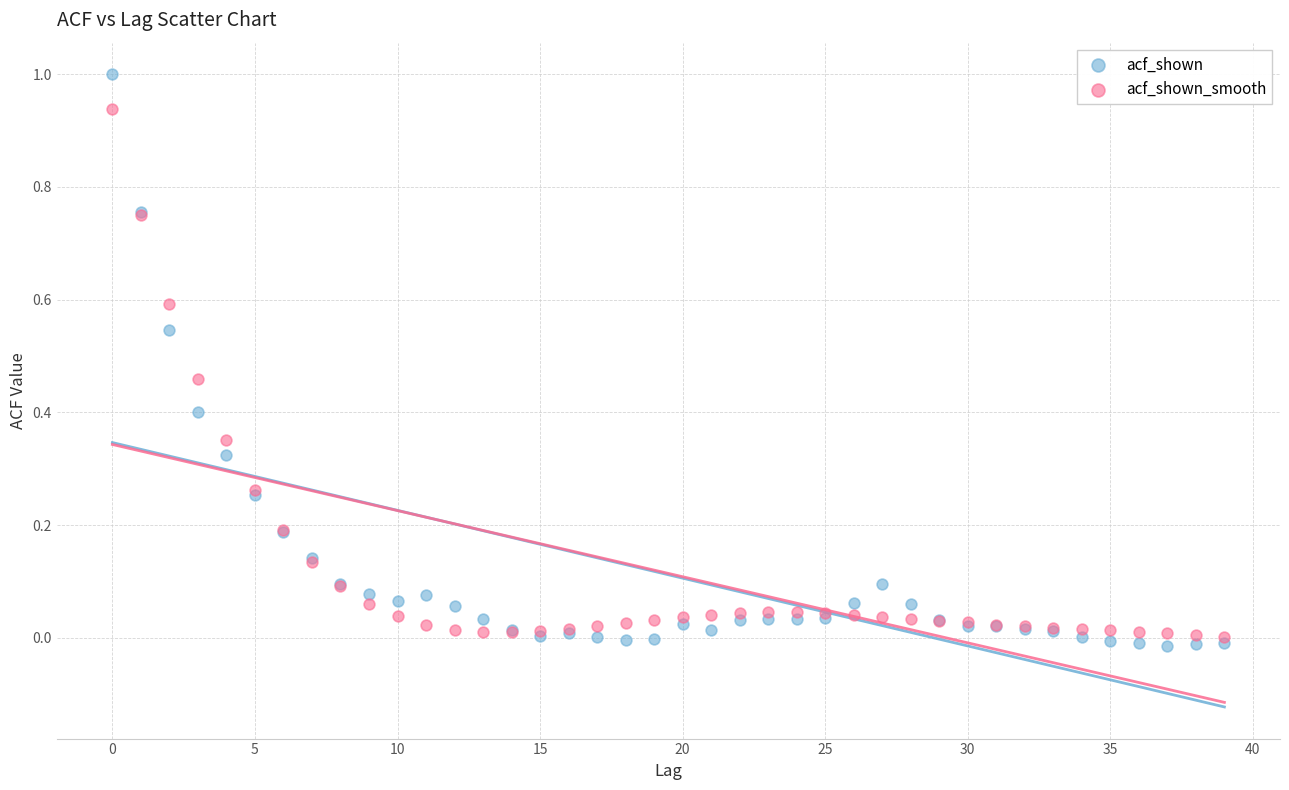

What are all the series names shown in the legend?

acf_shown, acf_shown_smooth